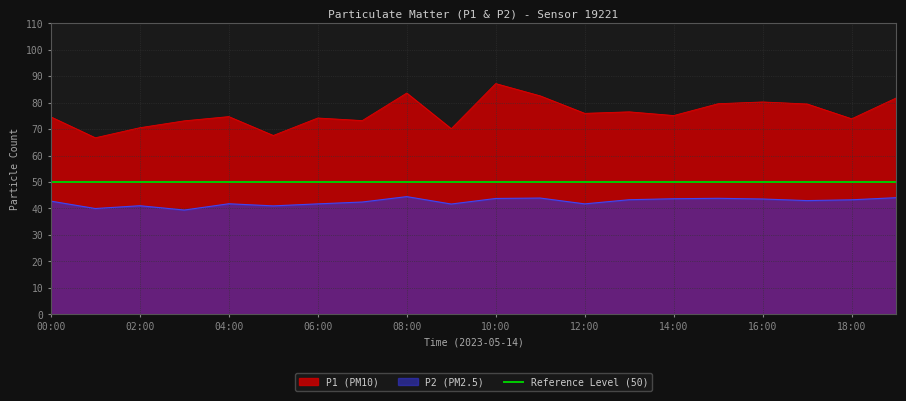

What is the maximum value shown in the chart?

87.2